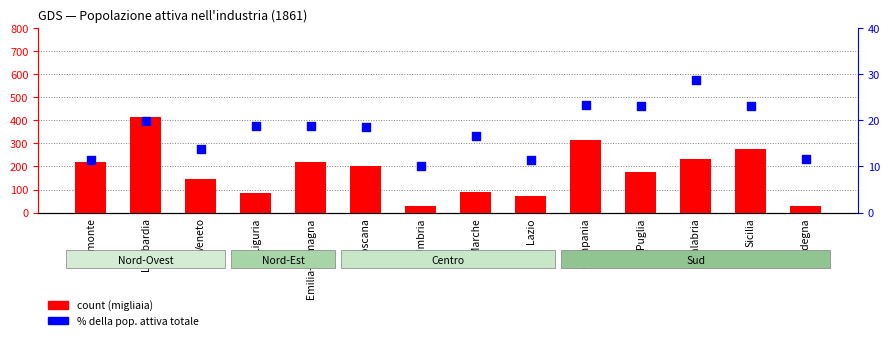

At how many categories does at least one series exceed 351?

1